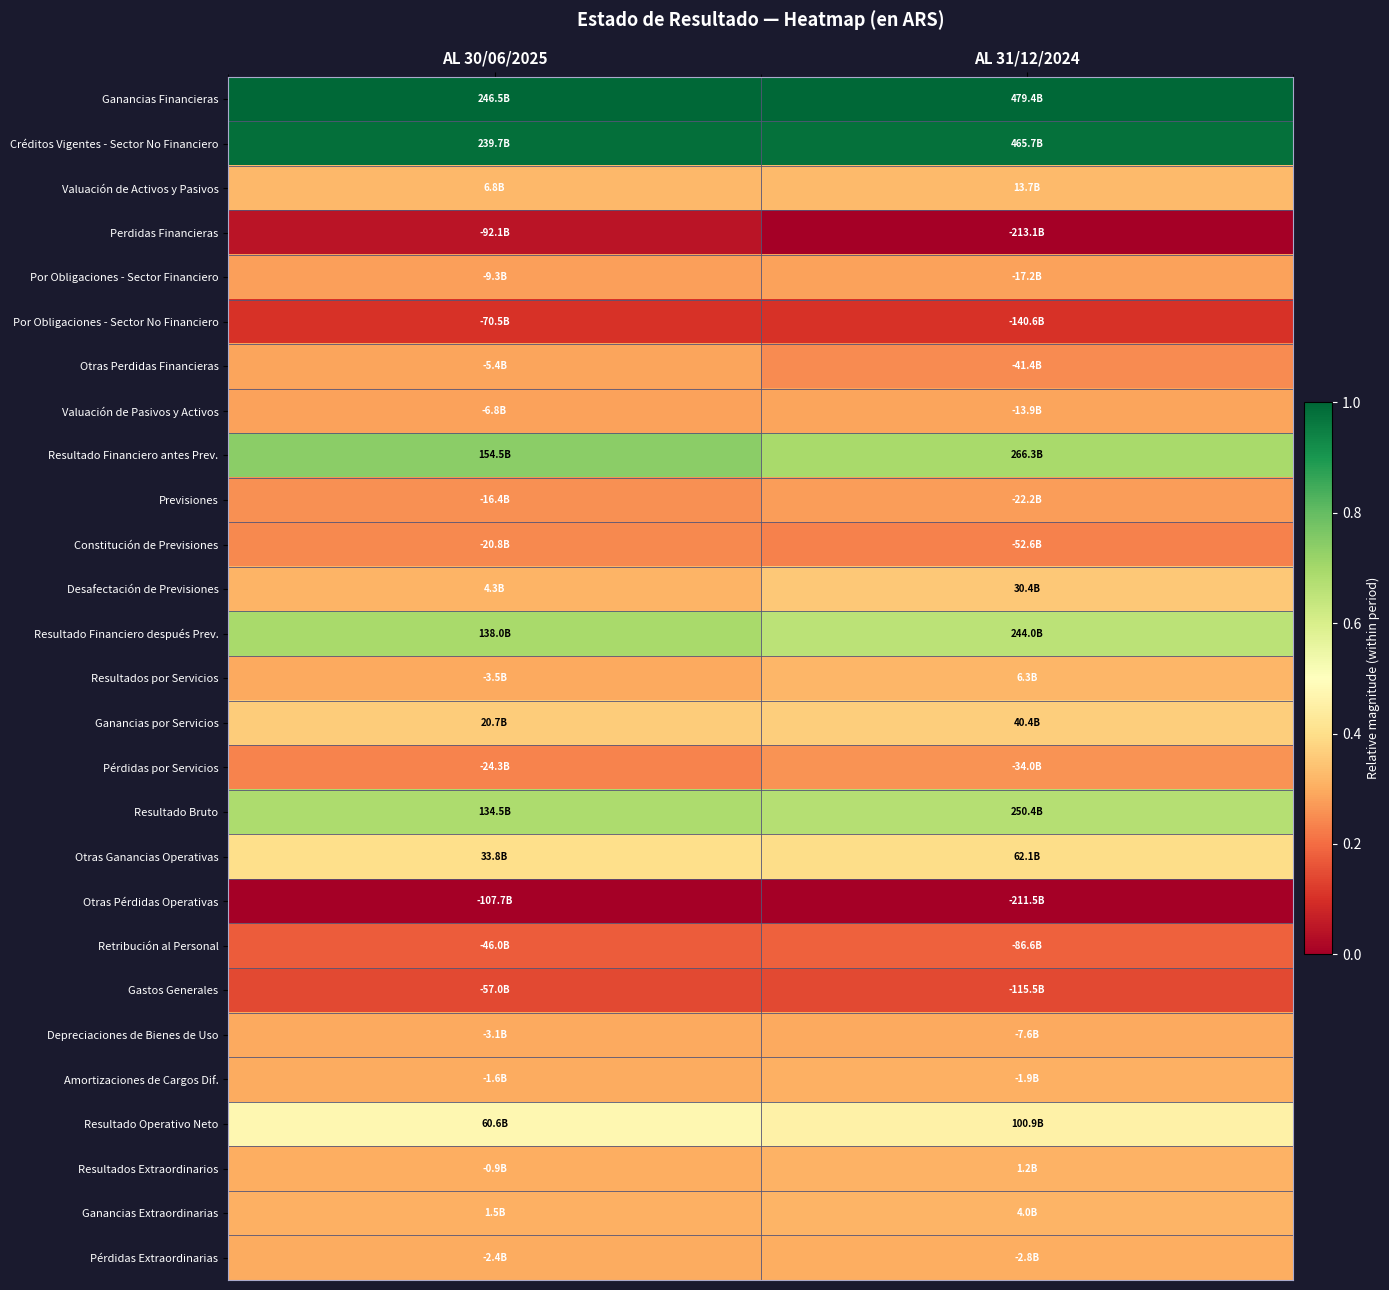

Reading right to left, extract all data points from this chart.

Ganancias Financieras: AL 31/12/2024=1.0	AL 30/06/2025=1.0
Créditos Vigentes - Sector No Financiero: AL 31/12/2024=1.0	AL 30/06/2025=1.0
Valuación de Activos y Pasivos: AL 31/12/2024=0.3	AL 30/06/2025=0.3
Perdidas Financieras: AL 31/12/2024=0.0	AL 30/06/2025=0.0
Por Obligaciones - Sector Financiero: AL 31/12/2024=0.3	AL 30/06/2025=0.3
Por Obligaciones - Sector No Financiero: AL 31/12/2024=0.1	AL 30/06/2025=0.1
Otras Perdidas Financieras: AL 31/12/2024=0.2	AL 30/06/2025=0.3
Valuación de Pasivos y Activos: AL 31/12/2024=0.3	AL 30/06/2025=0.3
Resultado Financiero antes Prev.: AL 31/12/2024=0.7	AL 30/06/2025=0.7
Previsiones: AL 31/12/2024=0.3	AL 30/06/2025=0.3
Constitución de Previsiones: AL 31/12/2024=0.2	AL 30/06/2025=0.2
Desafectación de Previsiones: AL 31/12/2024=0.4	AL 30/06/2025=0.3
Resultado Financiero después Prev.: AL 31/12/2024=0.7	AL 30/06/2025=0.7
Resultados por Servicios: AL 31/12/2024=0.3	AL 30/06/2025=0.3
Ganancias por Servicios: AL 31/12/2024=0.4	AL 30/06/2025=0.4
Pérdidas por Servicios: AL 31/12/2024=0.3	AL 30/06/2025=0.2
Resultado Bruto: AL 31/12/2024=0.7	AL 30/06/2025=0.7
Otras Ganancias Operativas: AL 31/12/2024=0.4	AL 30/06/2025=0.4
Otras Pérdidas Operativas: AL 31/12/2024=0.0	AL 30/06/2025=0.0
Retribución al Personal: AL 31/12/2024=0.2	AL 30/06/2025=0.2
Gastos Generales: AL 31/12/2024=0.1	AL 30/06/2025=0.1
Depreciaciones de Bienes de Uso: AL 31/12/2024=0.3	AL 30/06/2025=0.3
Amortizaciones de Cargos Dif.: AL 31/12/2024=0.3	AL 30/06/2025=0.3
Resultado Operativo Neto: AL 31/12/2024=0.5	AL 30/06/2025=0.5
Resultados Extraordinarios: AL 31/12/2024=0.3	AL 30/06/2025=0.3
Ganancias Extraordinarias: AL 31/12/2024=0.3	AL 30/06/2025=0.3
Pérdidas Extraordinarias: AL 31/12/2024=0.3	AL 30/06/2025=0.3